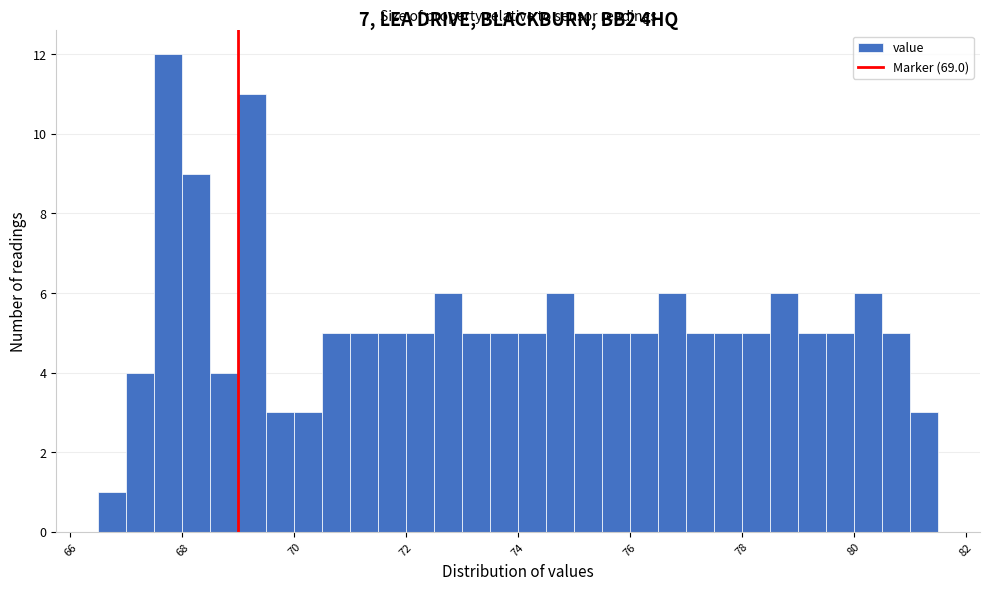

Around what value on the x-axis is the tallest bar? Give the approximate position of its centre, as read against the axis.

67.8